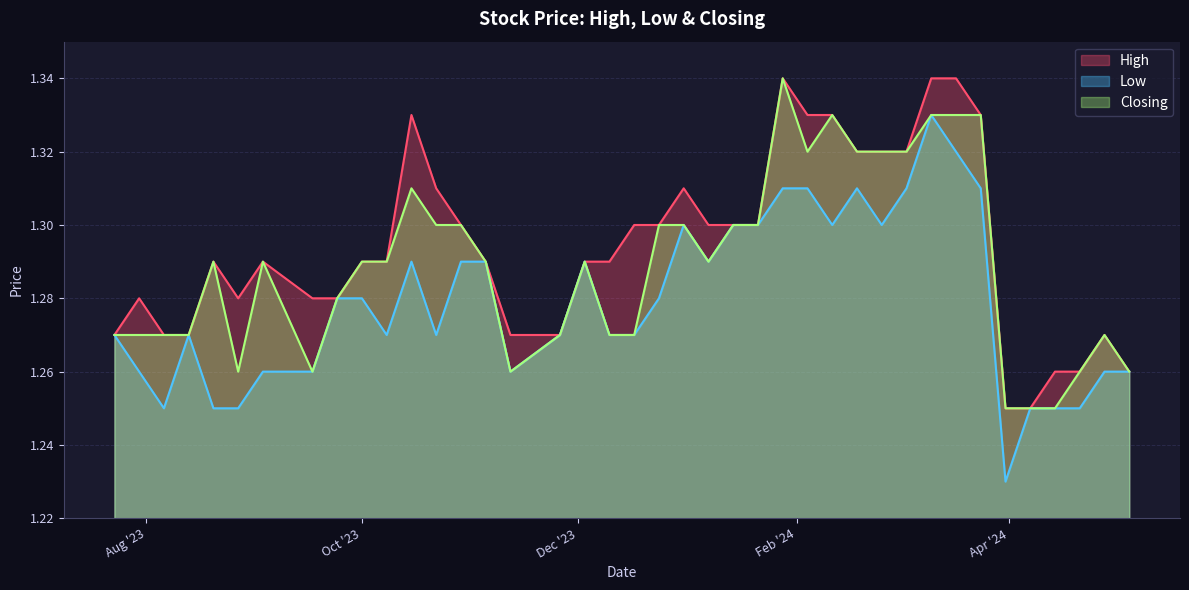

Does the chart display data point markers on the line(s)?

No